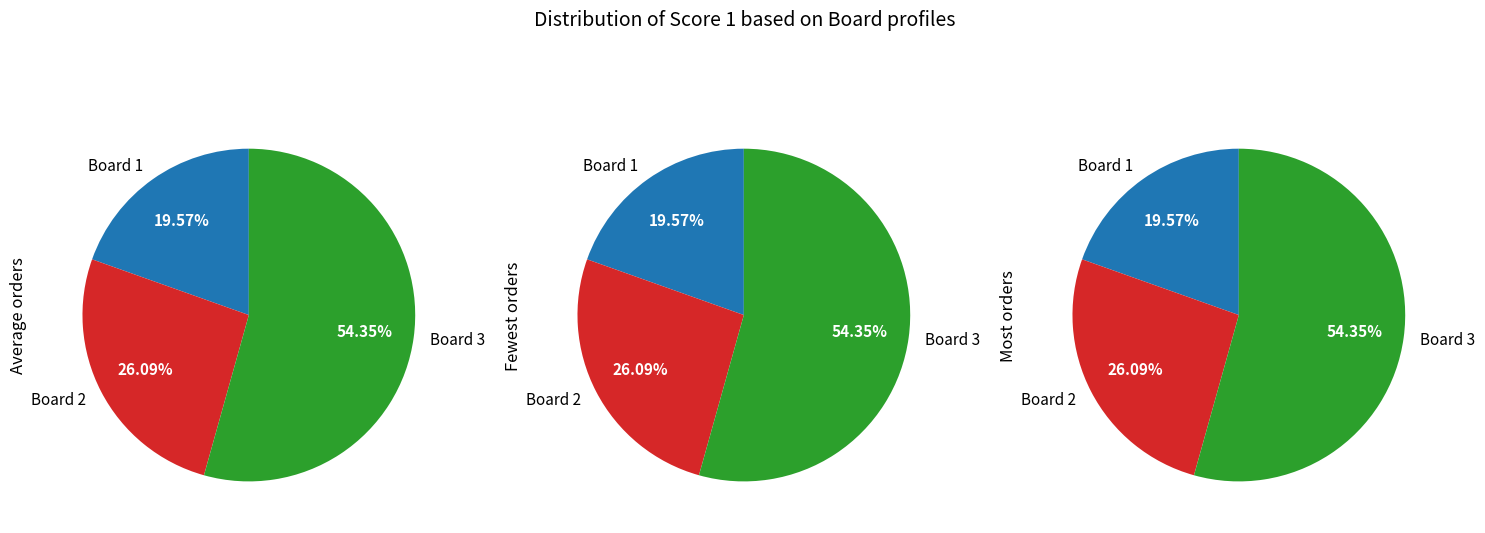

Which category has the smallest portion of the pie?

1